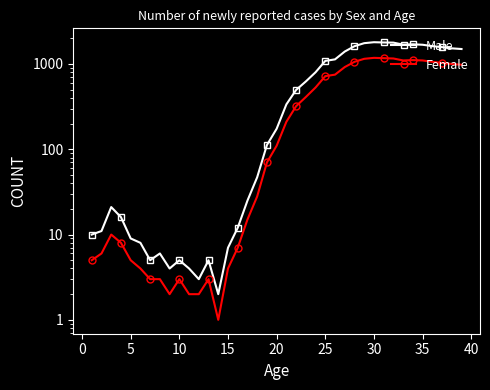

In Male, how many points are higher than both neighbors (excluding endpoints)?

6